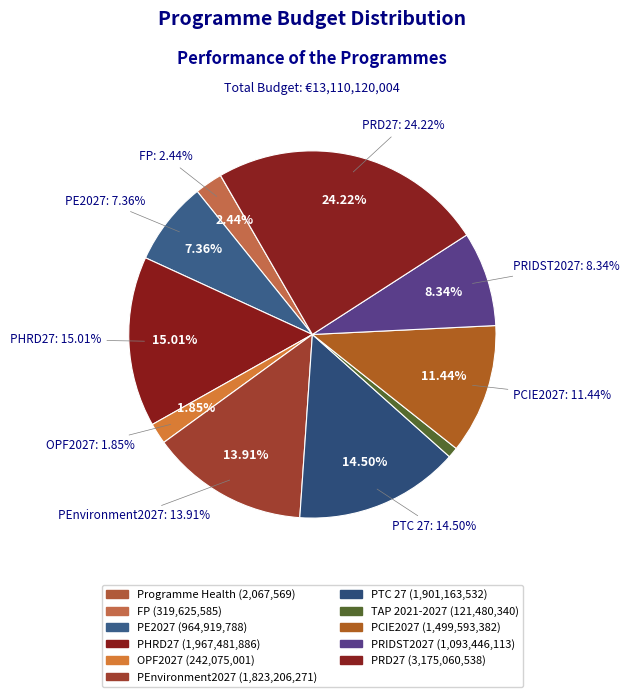

How many segments does this pie chart have?

11